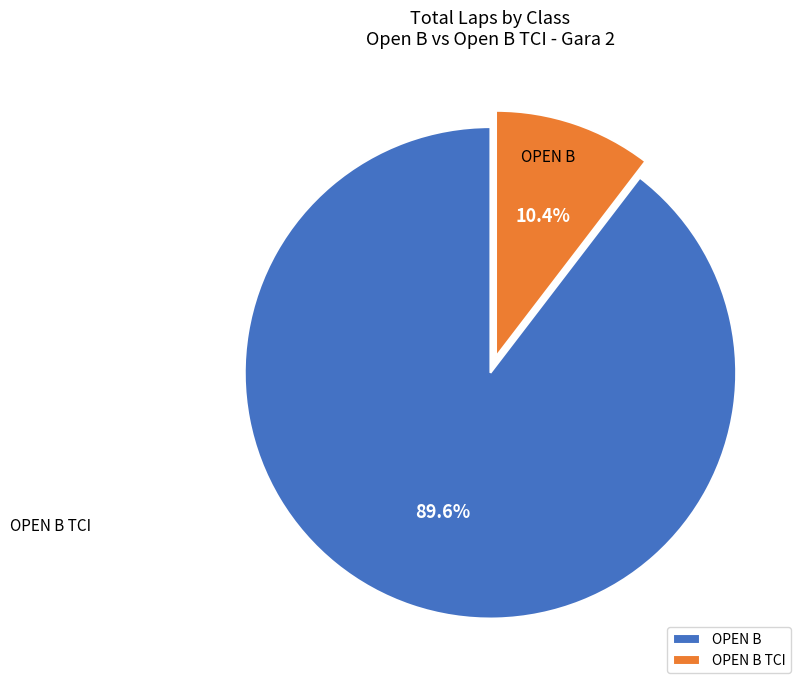

What portion of the pie excludes OPEN B?

10.4%